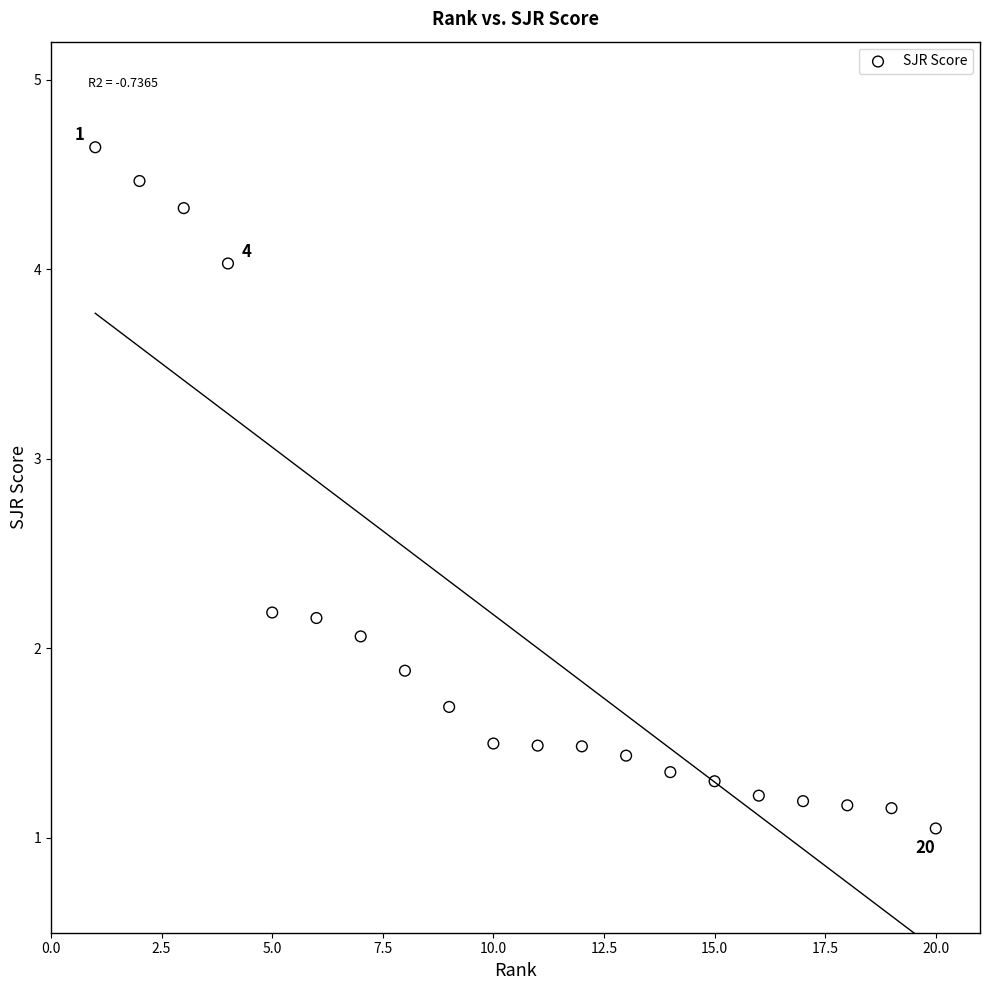

What Y value in the scatter plot is closest to 2?

2.1